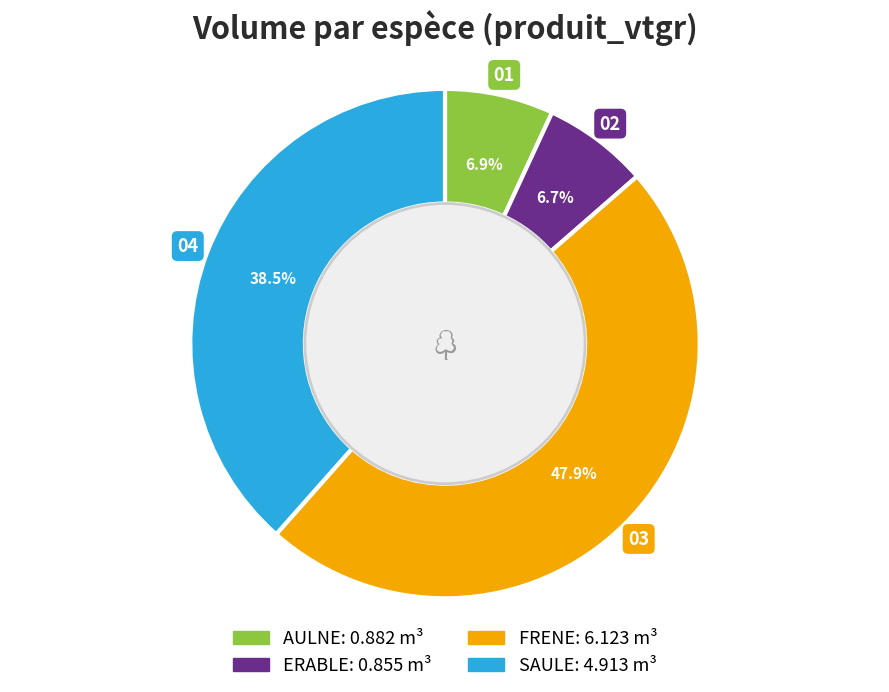

Does any single category account for the majority?

No